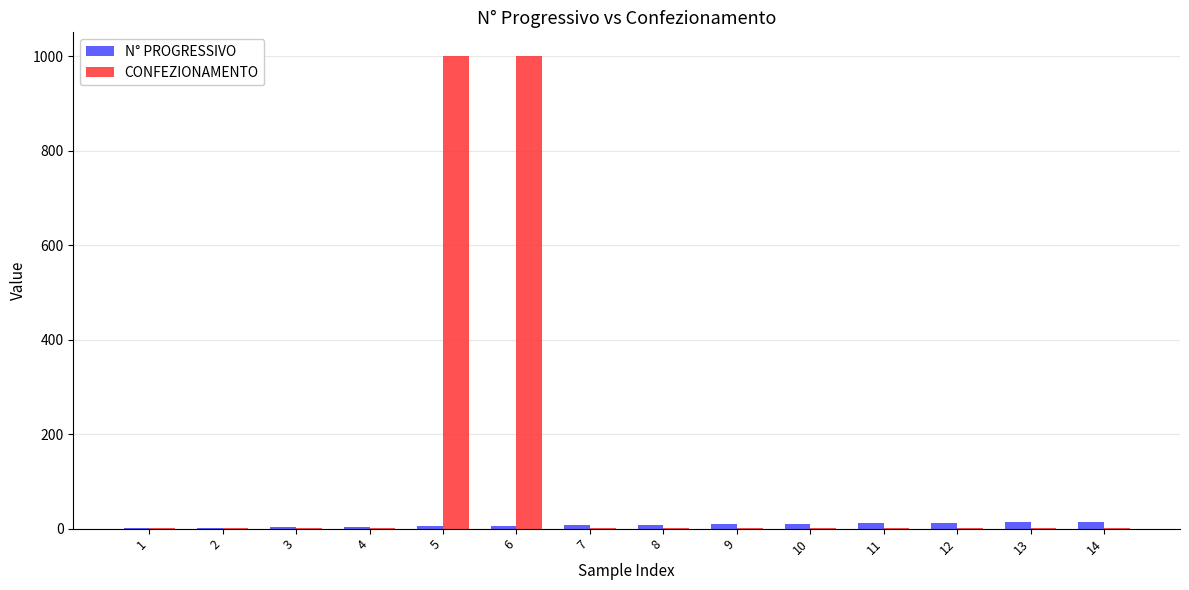

What is the maximum value for CONFEZIONAMENTO?

1000